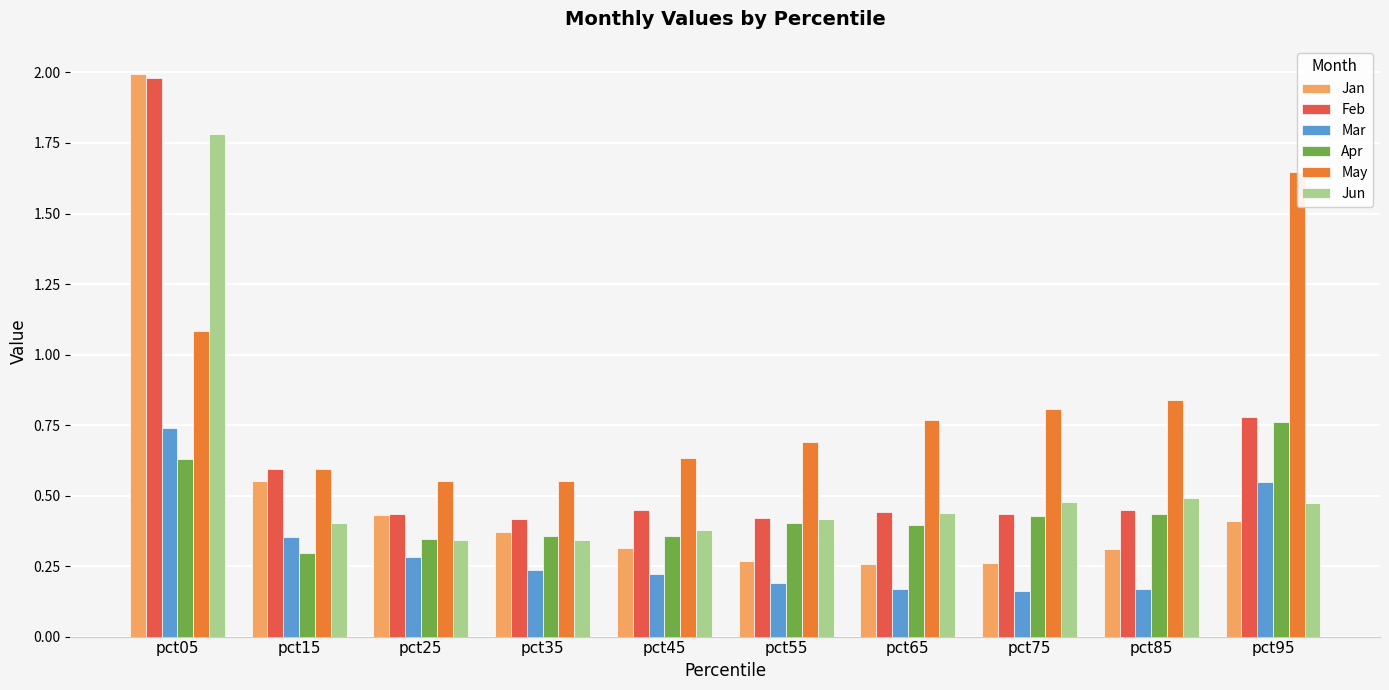

Reading left to right, list all the values displayed in this chart.

Jan: 2.0	0.6	0.4	0.4	0.3	0.3	0.3	0.3	0.3	0.4
Feb: 2.0	0.6	0.4	0.4	0.4	0.4	0.4	0.4	0.5	0.8
Mar: 0.7	0.4	0.3	0.2	0.2	0.2	0.2	0.2	0.2	0.5
Apr: 0.6	0.3	0.3	0.4	0.4	0.4	0.4	0.4	0.4	0.8
May: 1.1	0.6	0.6	0.6	0.6	0.7	0.8	0.8	0.8	1.6
Jun: 1.8	0.4	0.3	0.3	0.4	0.4	0.4	0.5	0.5	0.5